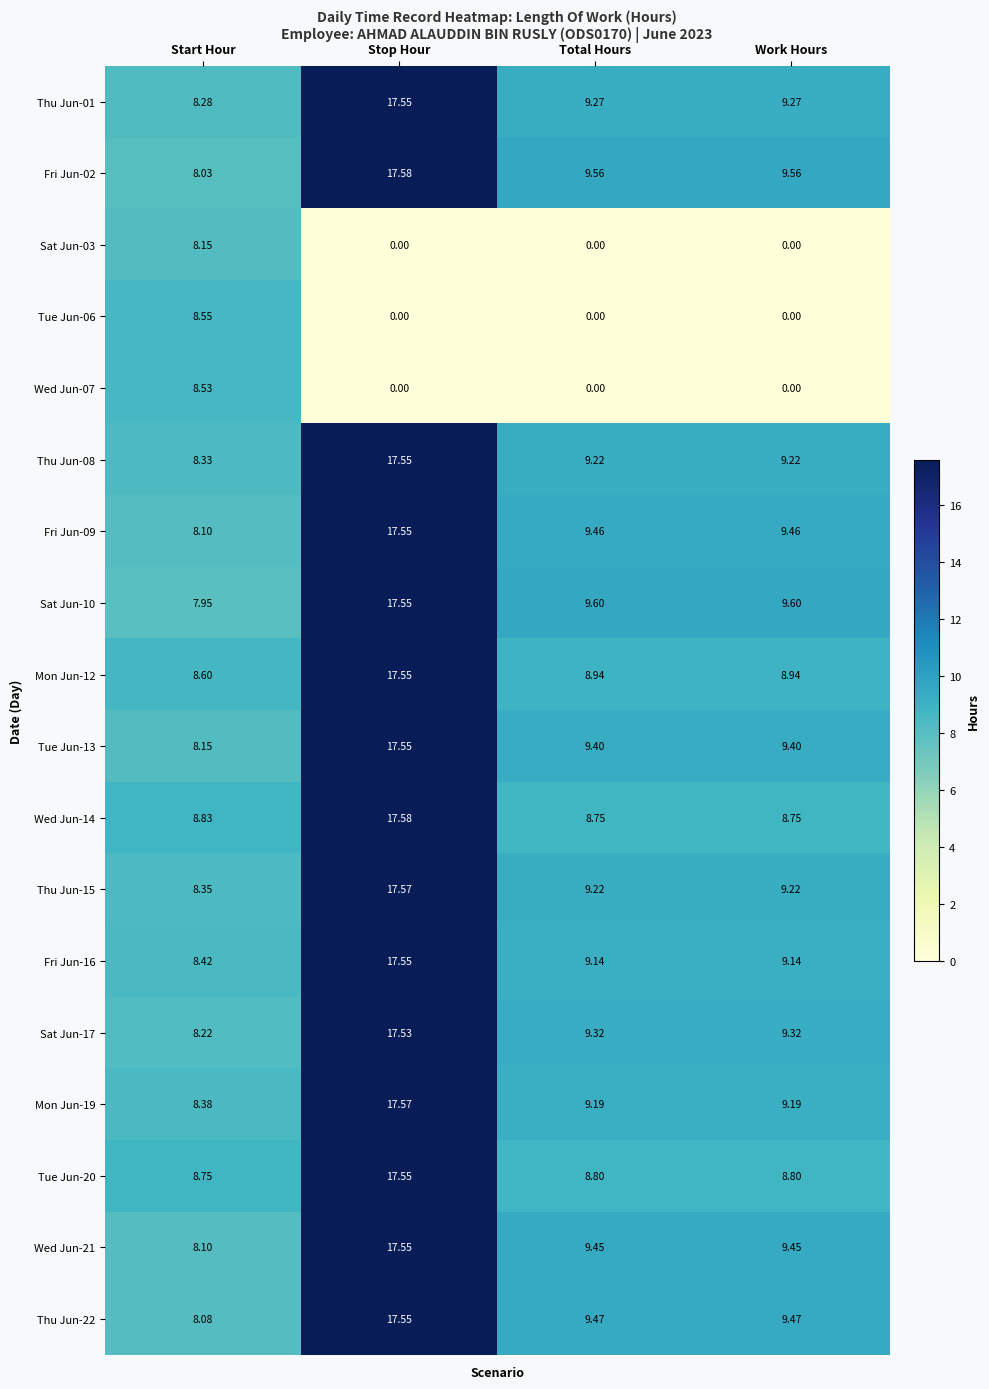

Which category has the lowest value in the Sat Jun-17 series?

Start Hour